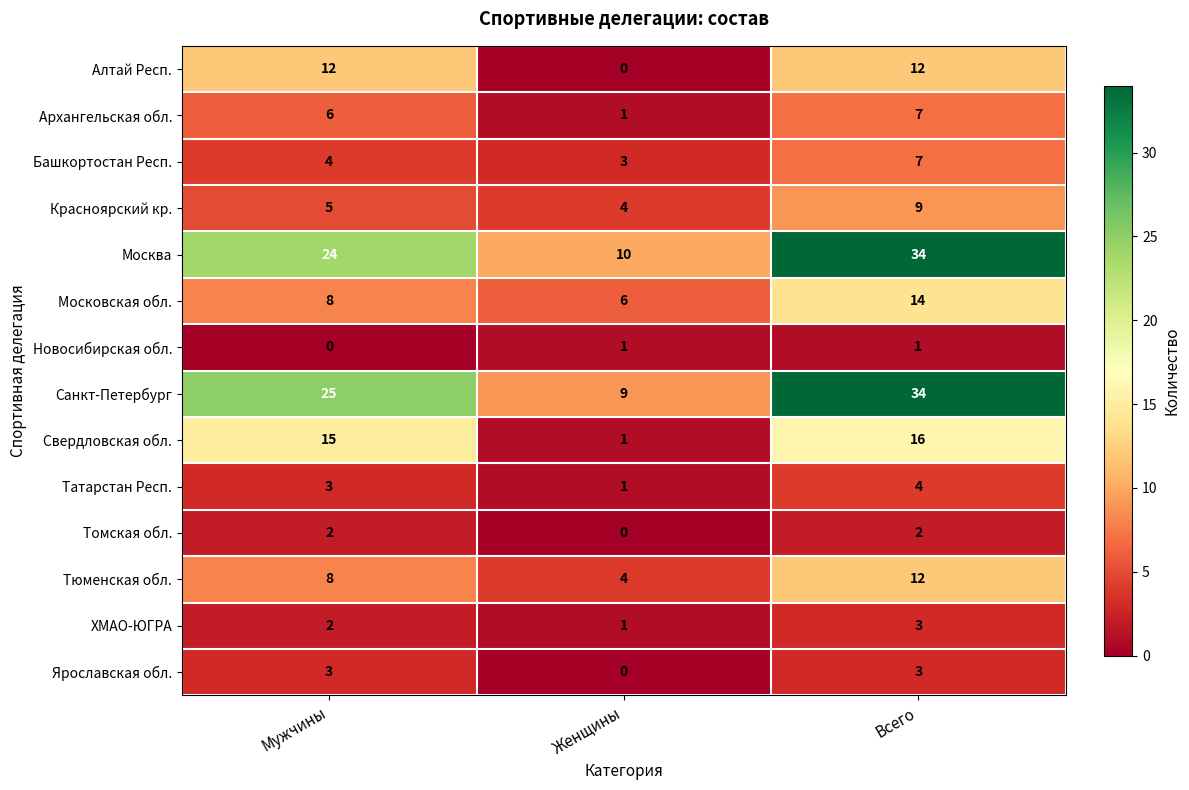

How many Новосибирская обл. values are between 0 and 1?

3